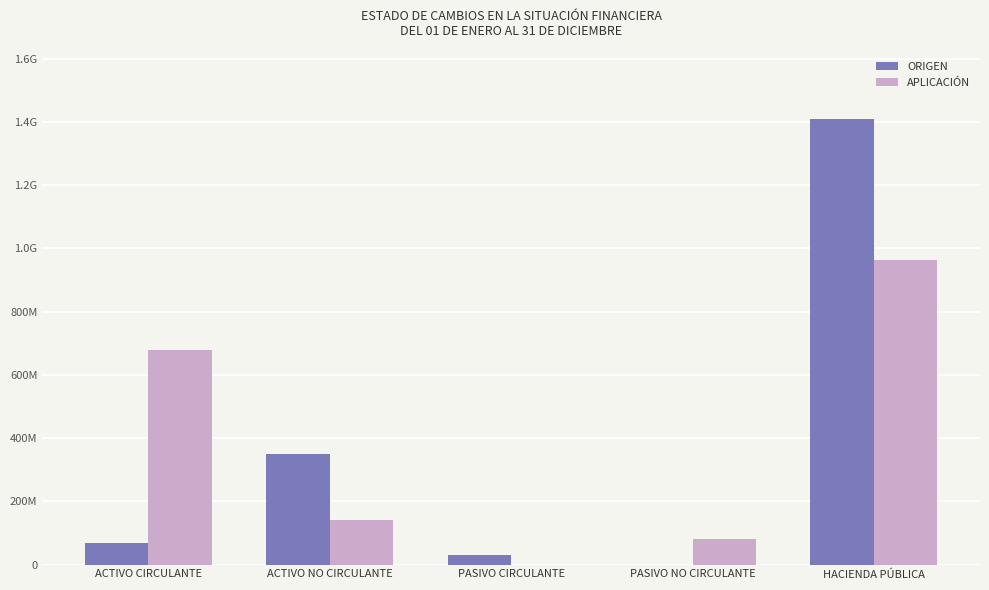

At which label does APLICACIÓN reach its peak?

HACIENDA PÚBLICA